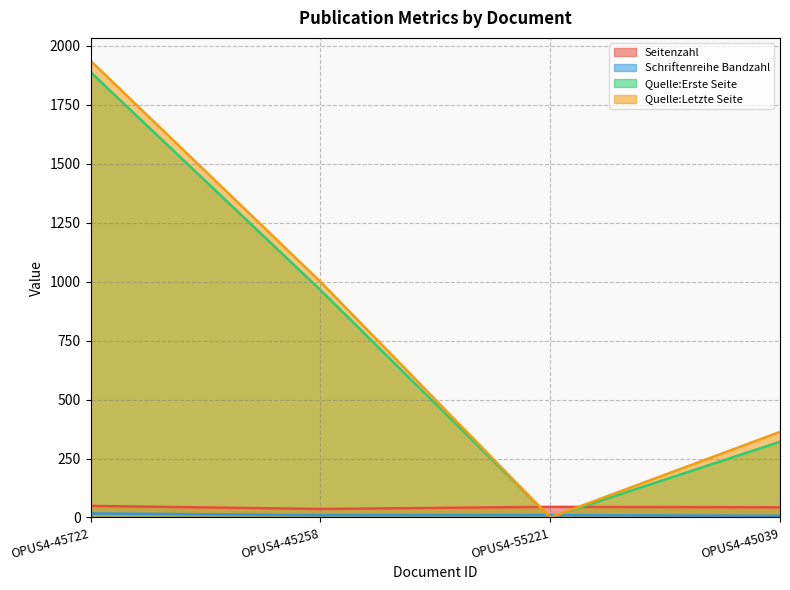

True or false: Quelle:Letzte Seite has more than 2 interior local peaks.

False